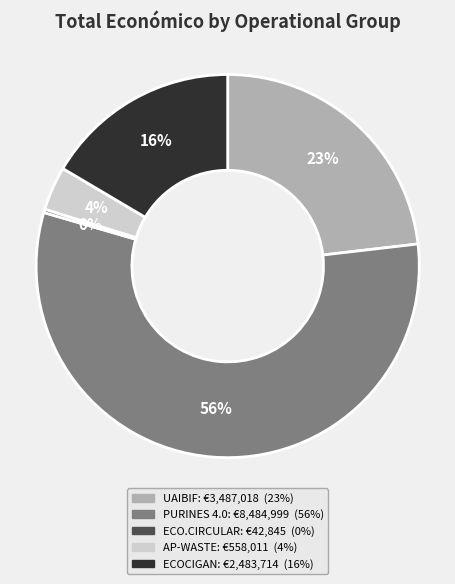

To the nearest percent, what percentage of the pie is AP-WASTE?

4%